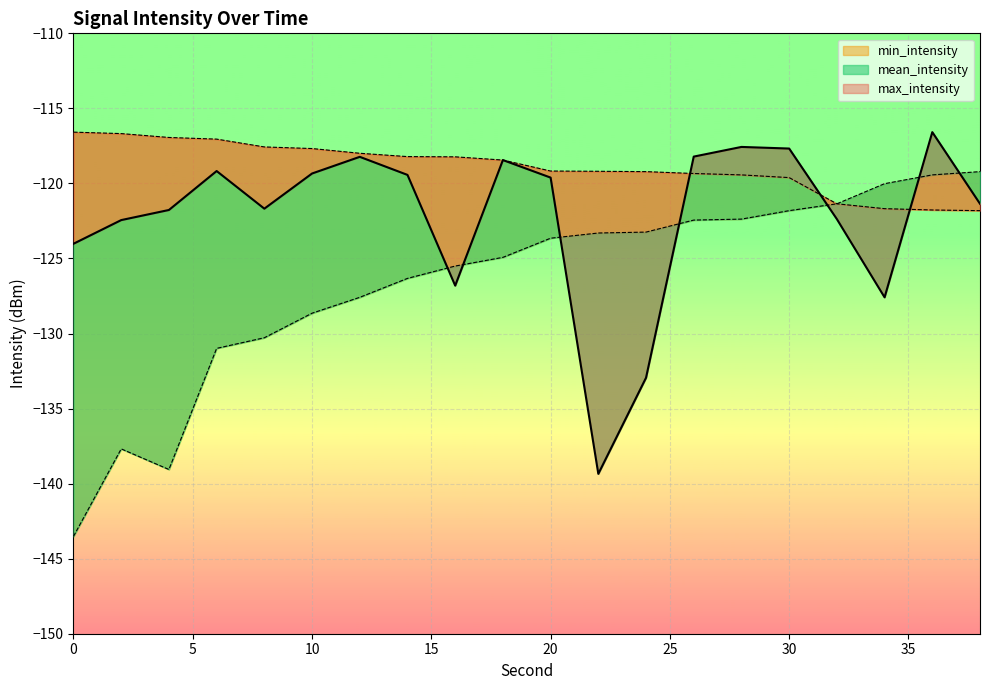

Does the chart display data point markers on the line(s)?

No